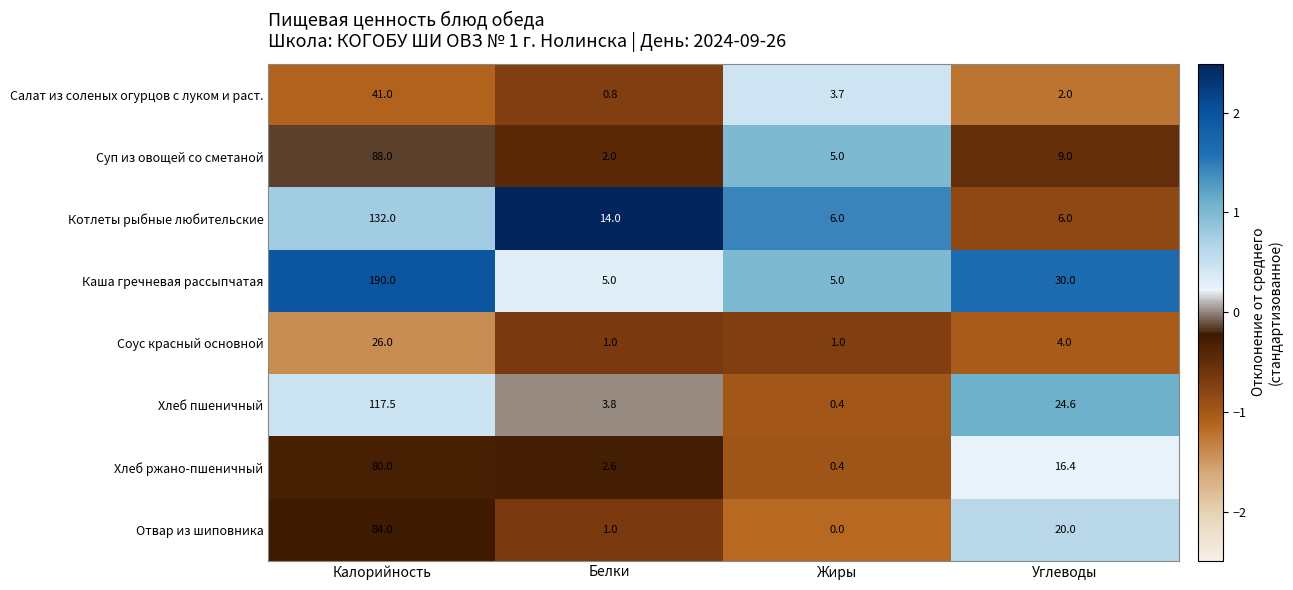

Is it true that Соус красный основной equals 1.0 at Жиры?

True